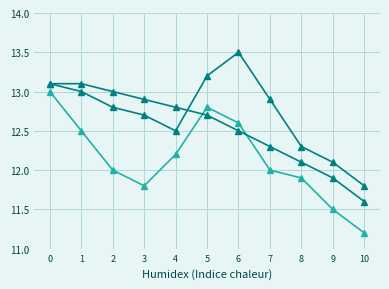

True or false: 留学・家族・永住 has a value of 4.0 at 1.

False